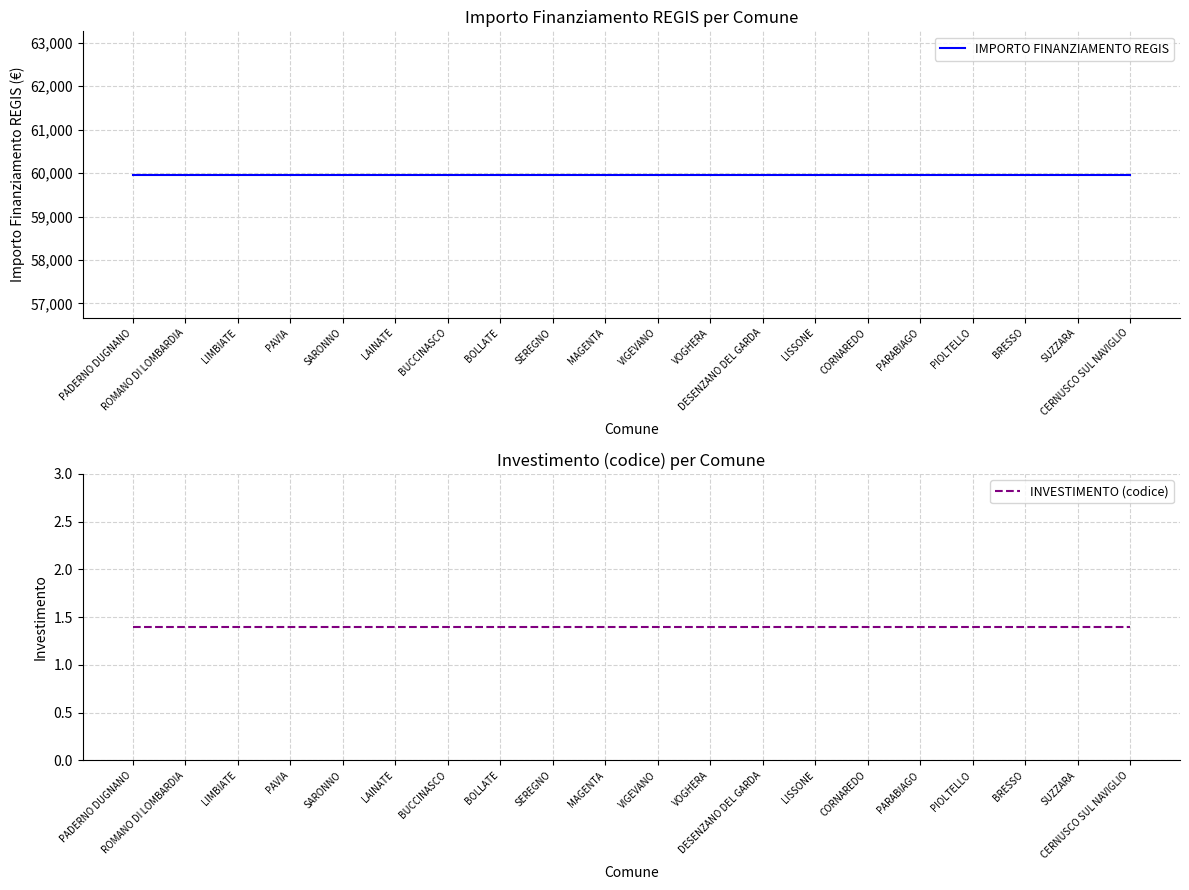

What is the label of the 14th point from the right?

BUCCINASCO